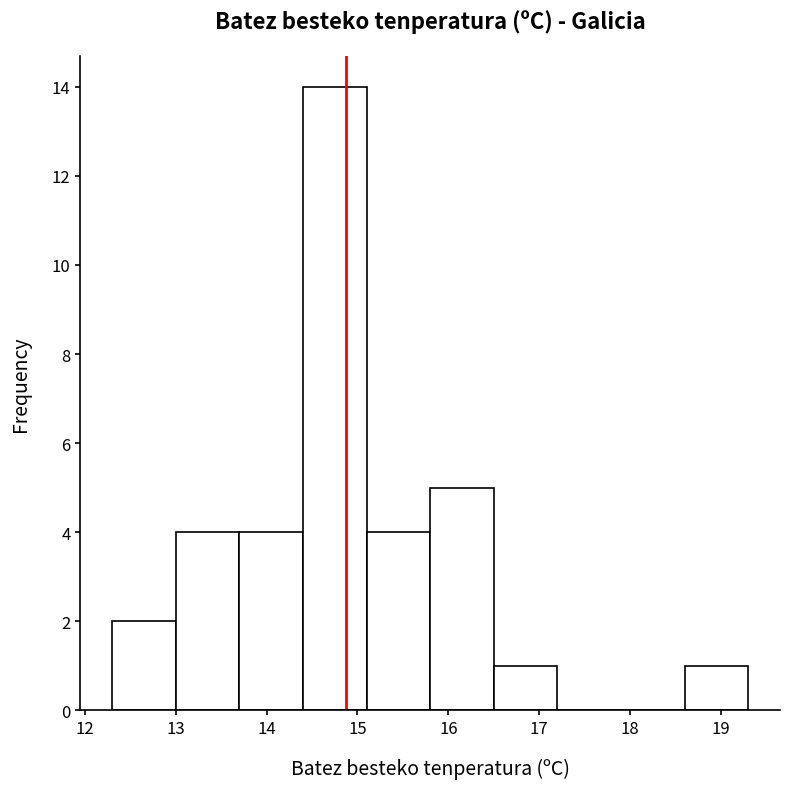

What is the height of the bar covering 14.4 to 15.1 on the x-axis? The values are not printed on the chart, so give them approximately, as read against the axis.

14